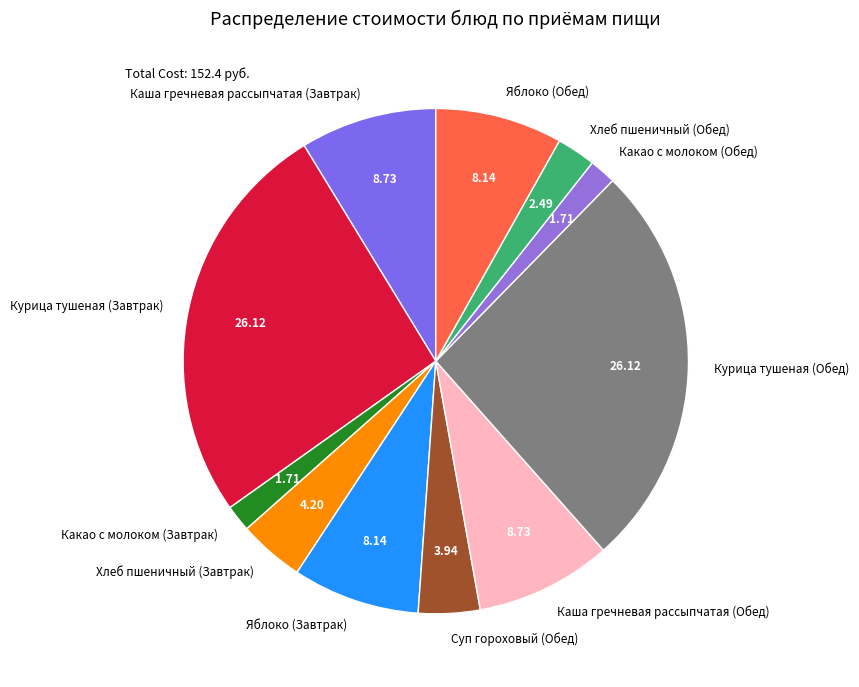

Is the sum of Хлеб пшеничный (Обед) and Хлеб пшеничный (Завтрак) greater than half?

No